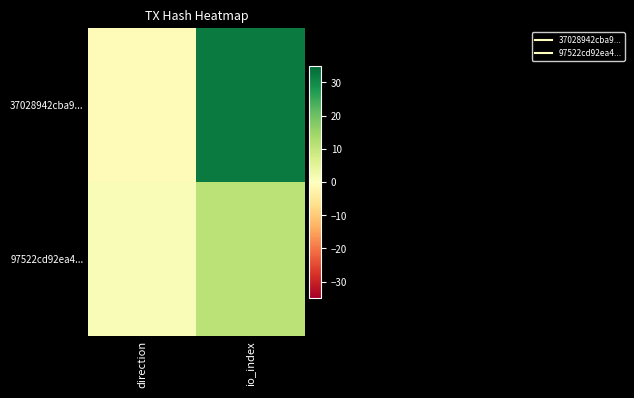

At how many categories does at least one series exceed 19?

1